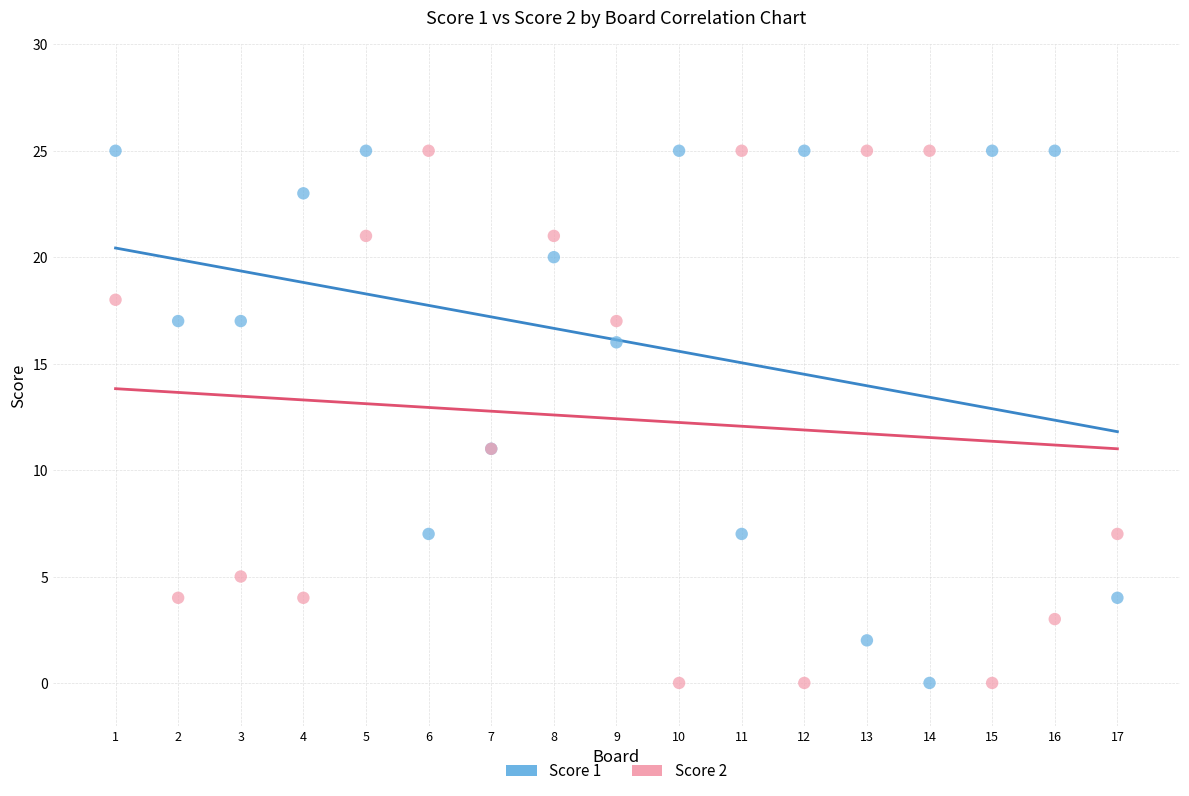

What is the X range (max minus min) for the scatter plot?

16